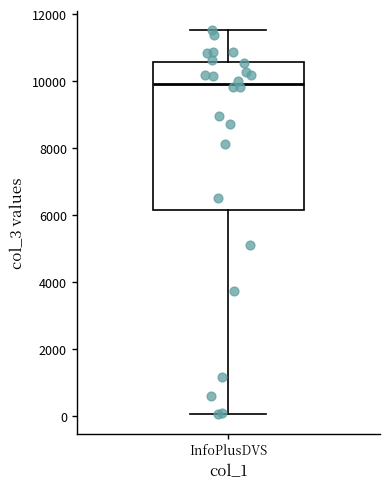

Read this box plot against the y-axis: the position of the median line, the range covered by the box, and the ends of both whiskers. The values are not printed on the chart, so give them approximately, as read against the axis.

median 10000, box 6200 to 10600, whiskers 0 to 11600